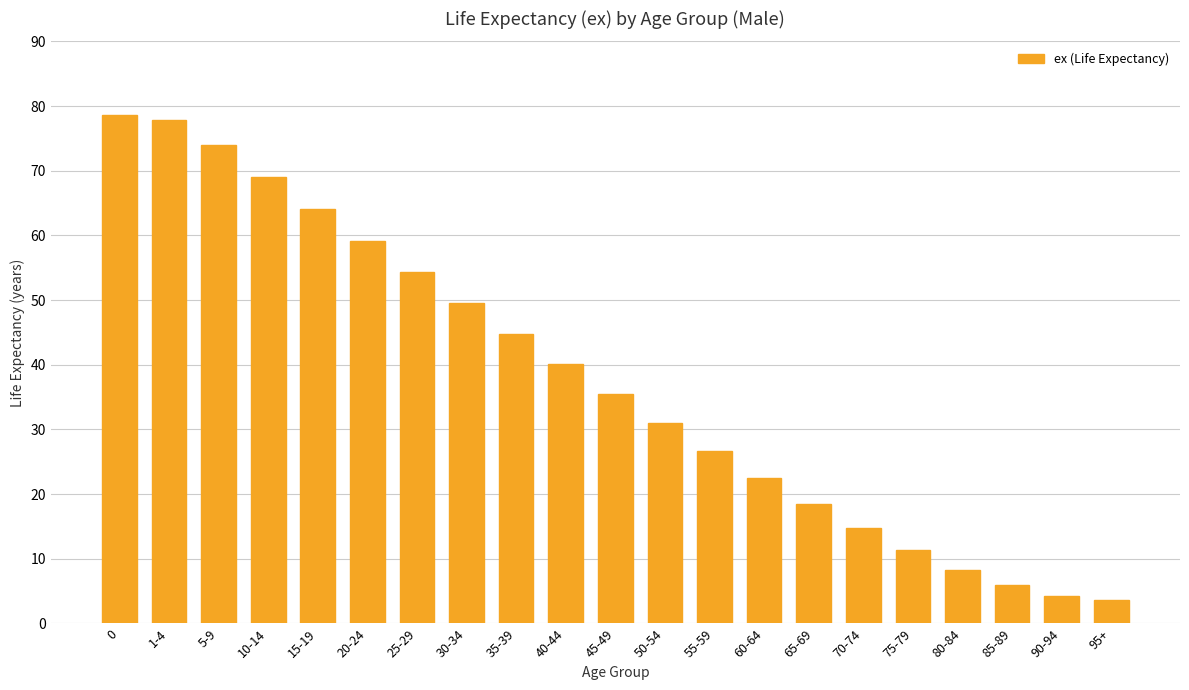

What is the label of the 2nd bar from the left?

1-4